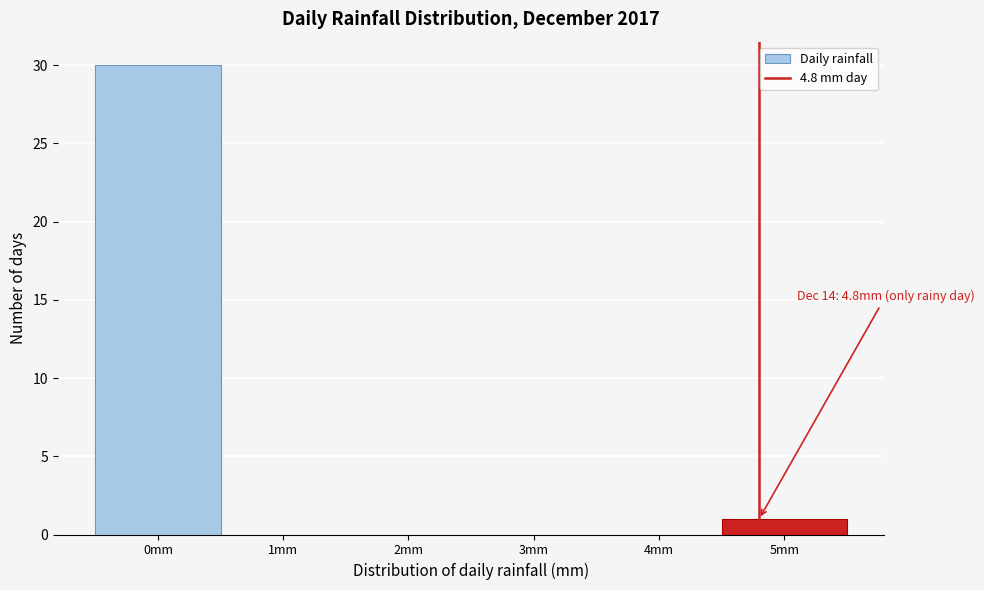

Over which range of the x-axis is the bar tallest?

-0.5 to 0.5